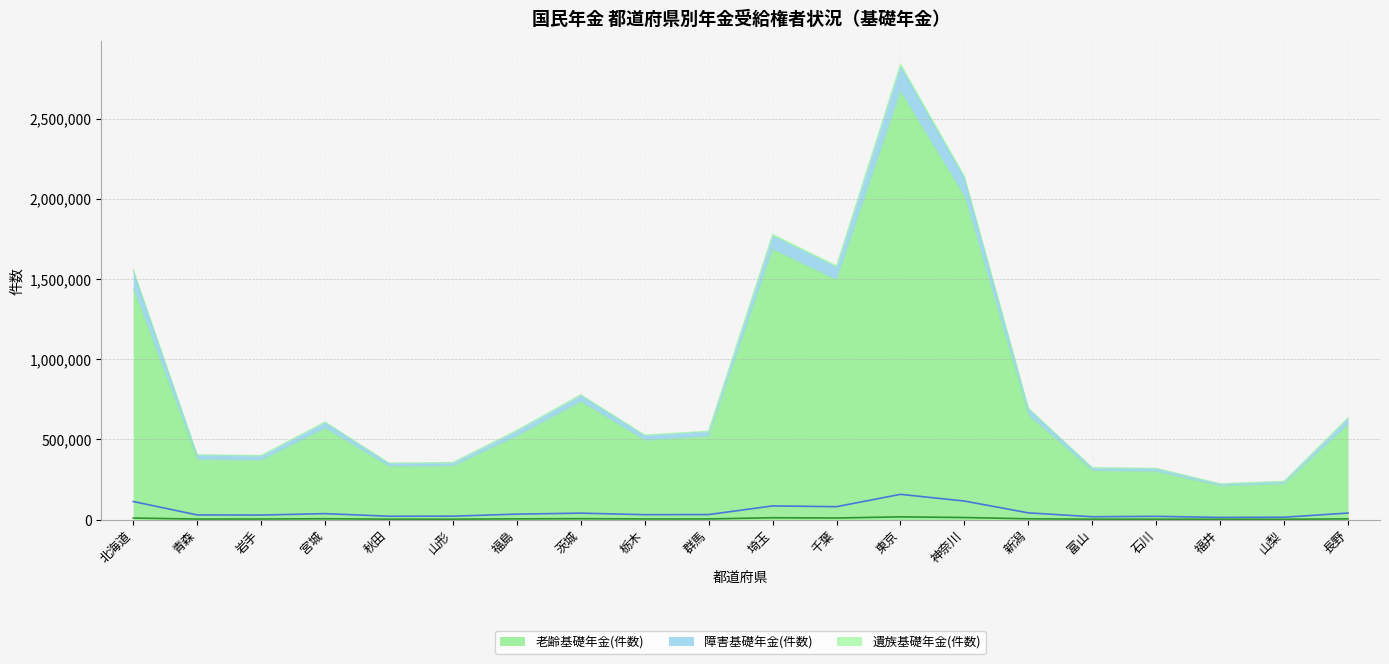

True or false: 障害基礎年金(件数)(折線) has a value of 39604 at 茨城.

True